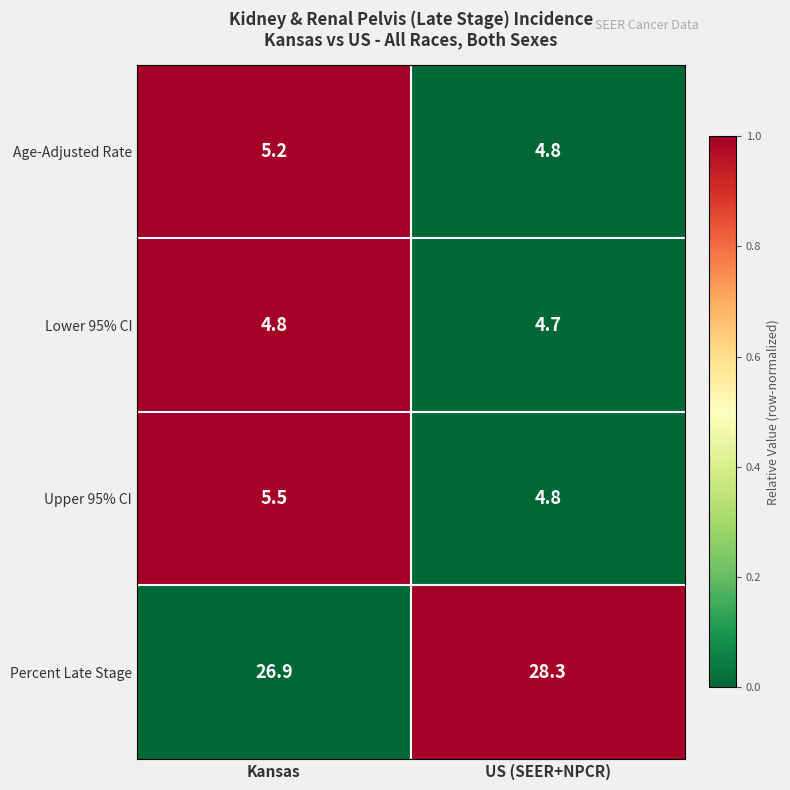

What is the sum of all Lower 95% CI values?

9.5